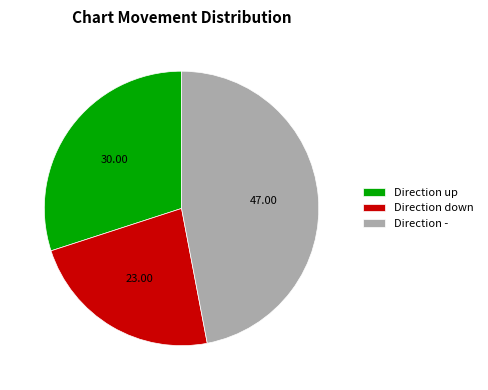

Between Direction up and Direction down, which is larger?

Direction up